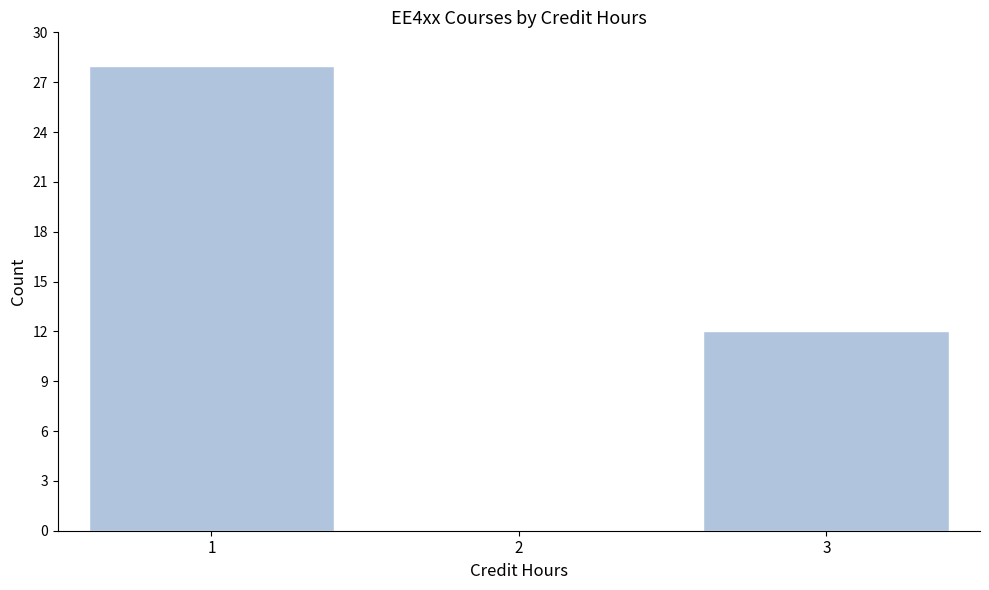

Reading right to left, extract all data points from this chart.

3=12	2=0	1=28